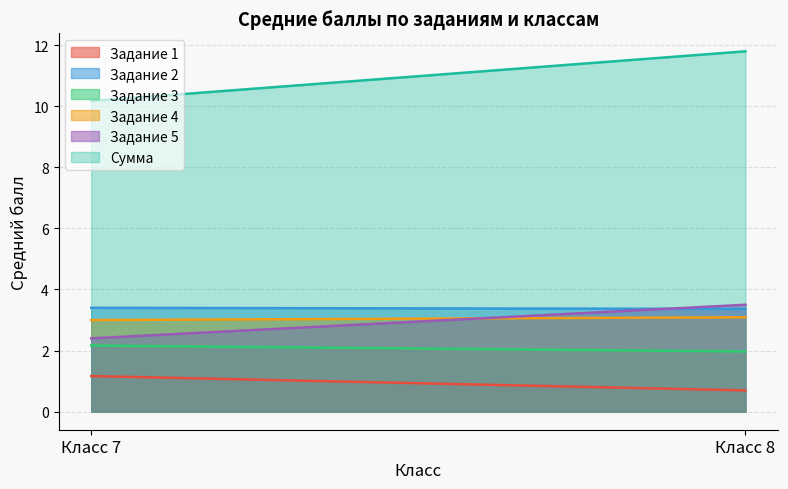

How many series are shown in this chart?

6